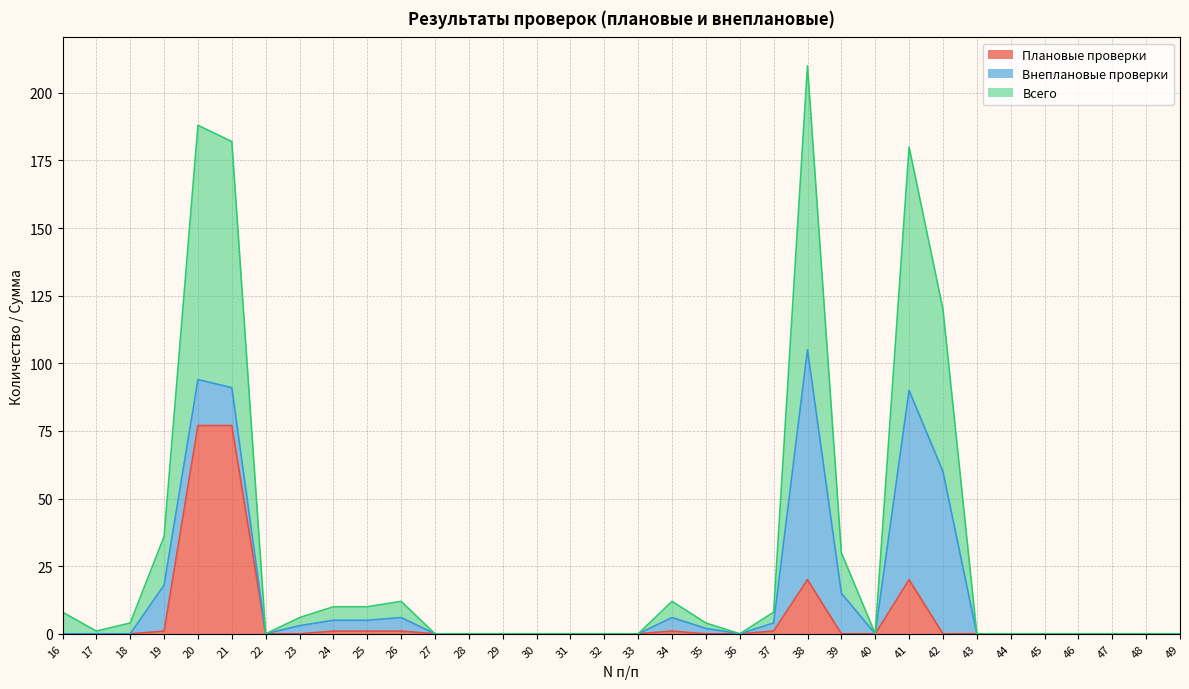

At which label does Всего reach its minimum?

22